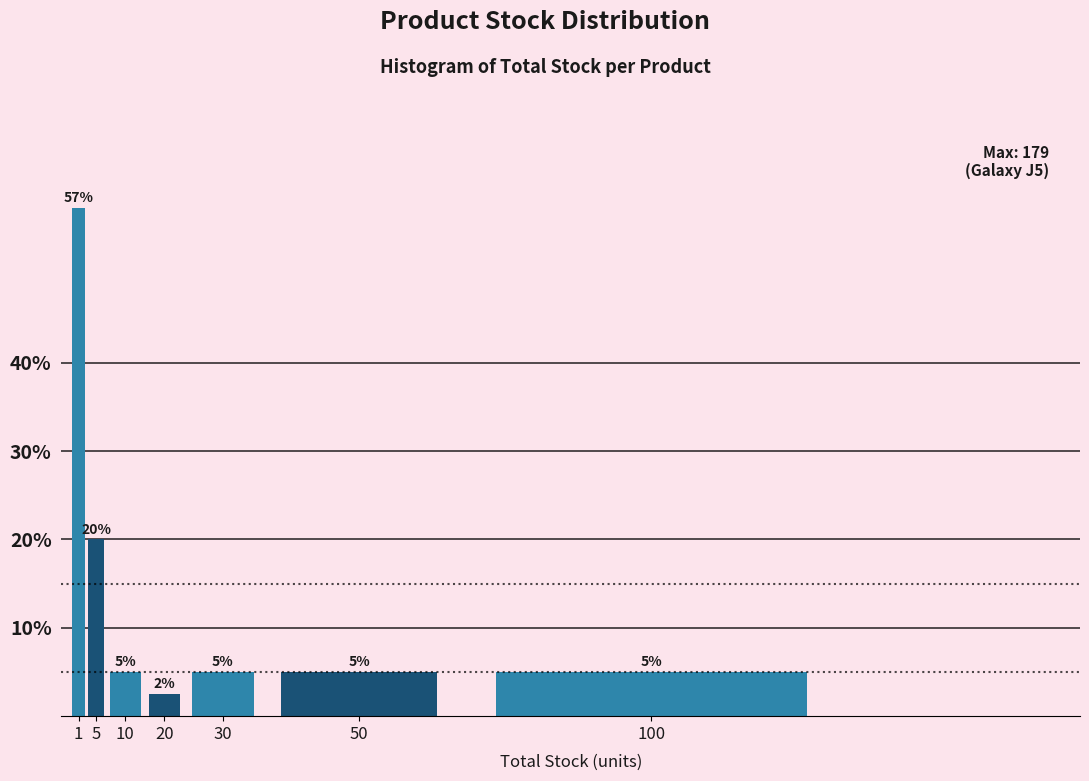

What is the difference between the second highest and second lowest values?

15.0